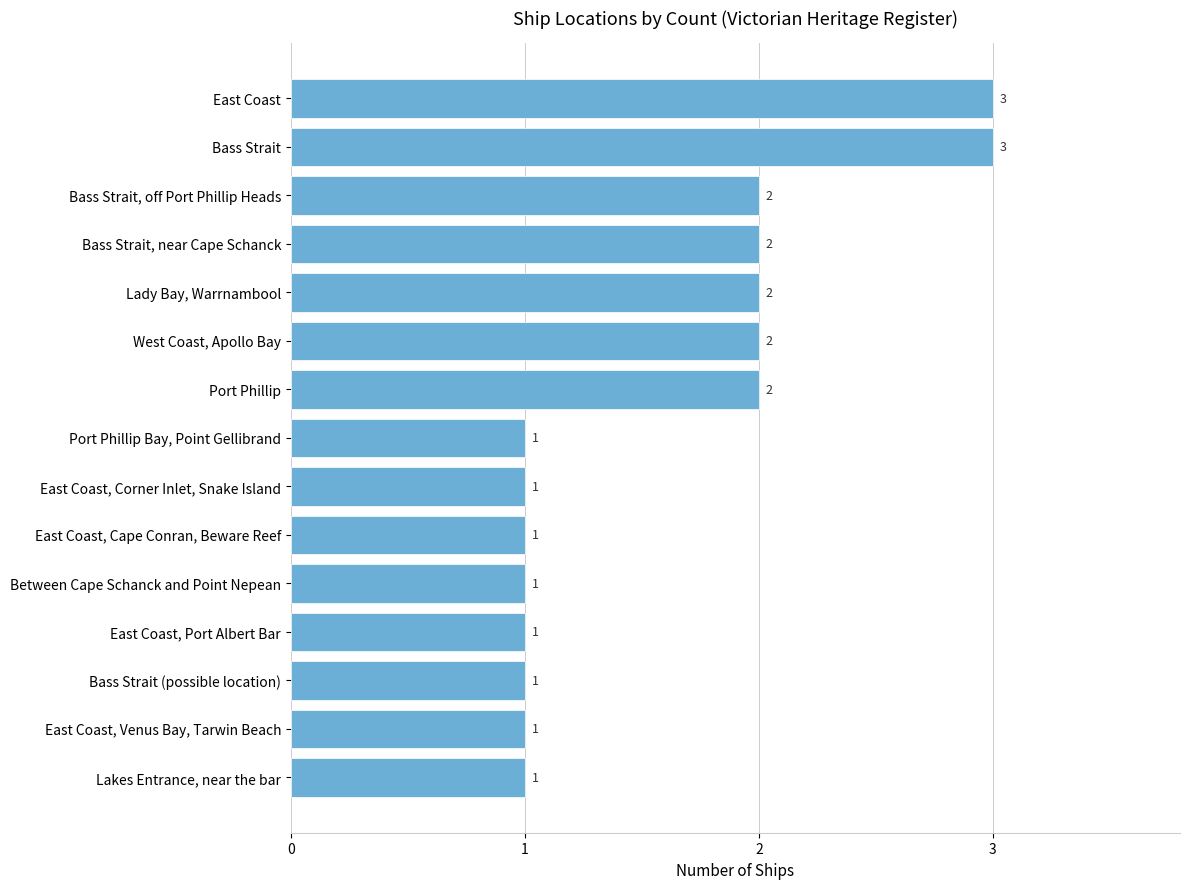

What is the maximum value shown in the chart?

3